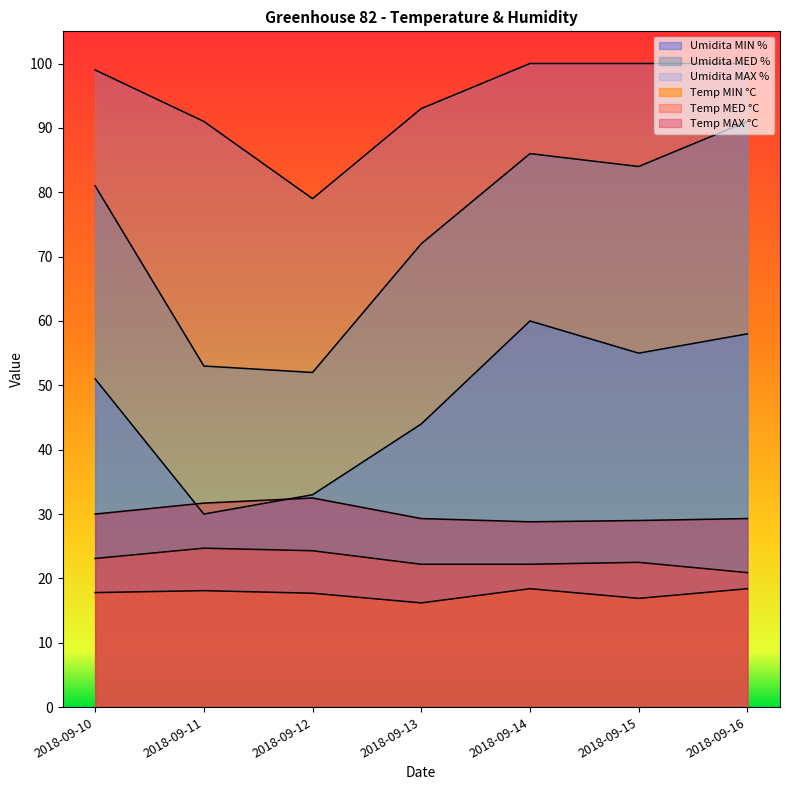

Is the value of Temp MAX °C at 2018-09-14 greater than the value of Umidita MED % at 2018-09-11?

No